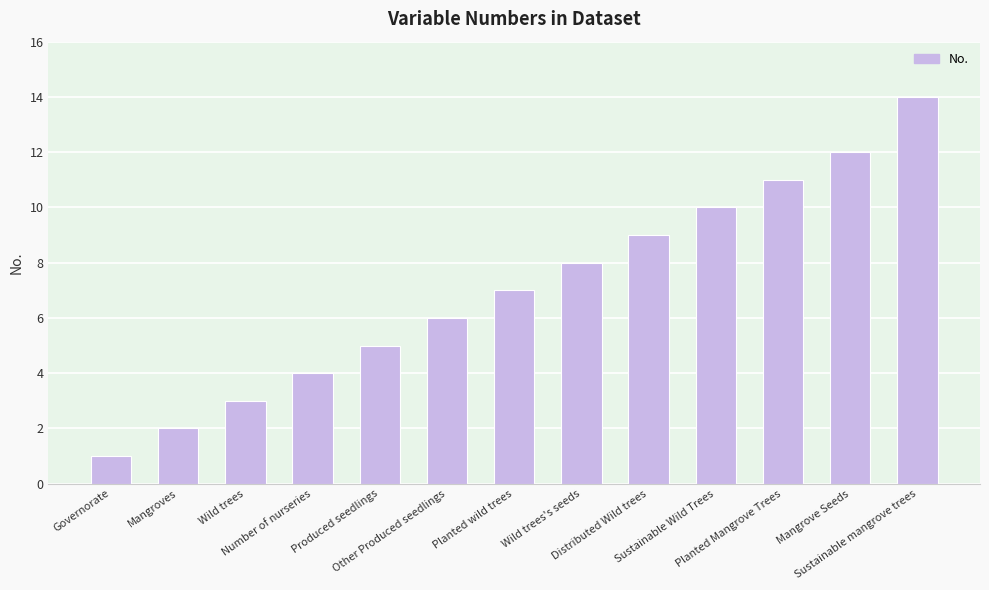

What is the change in value from Distributed Wild trees to Sustainable mangrove trees?

+5